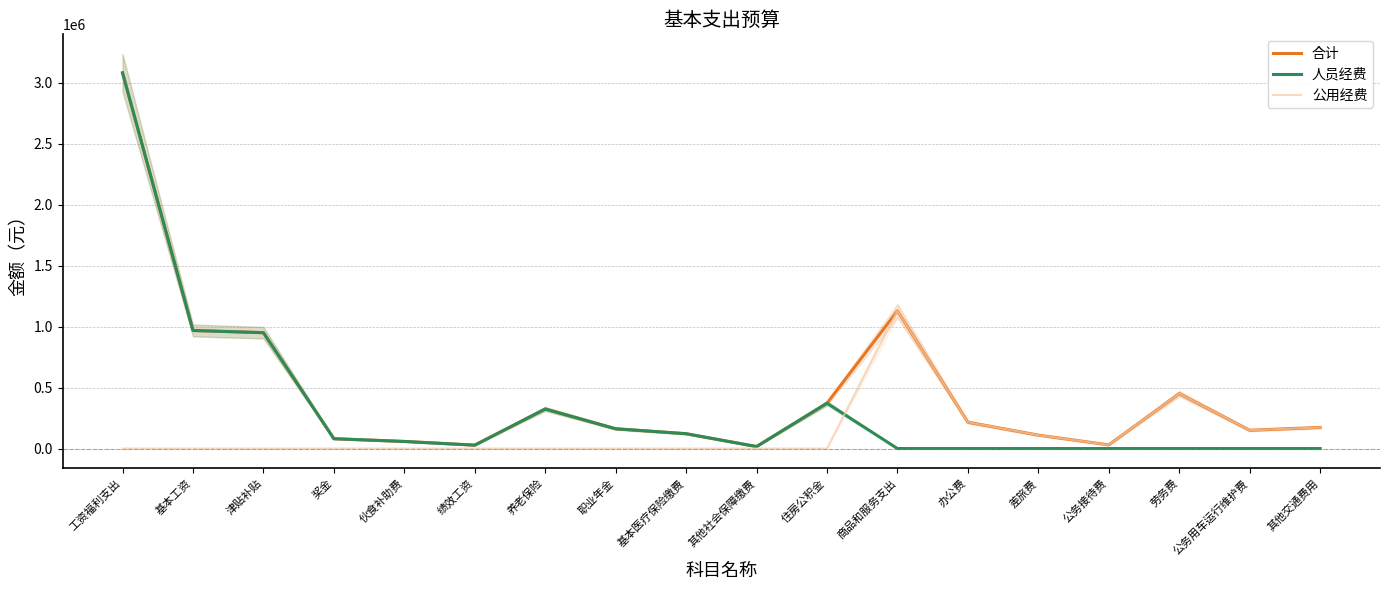

Which has a higher value, 其他交通费用 or 奖金?

其他交通费用